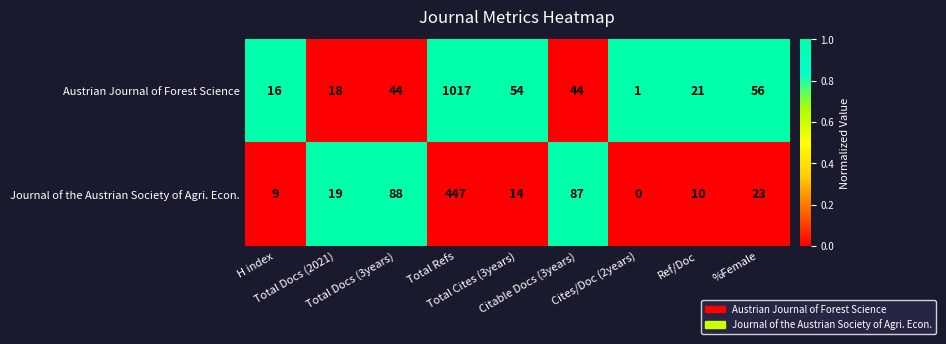

Which series has the largest range (max minus min)?

Austrian Journal of Forest Science